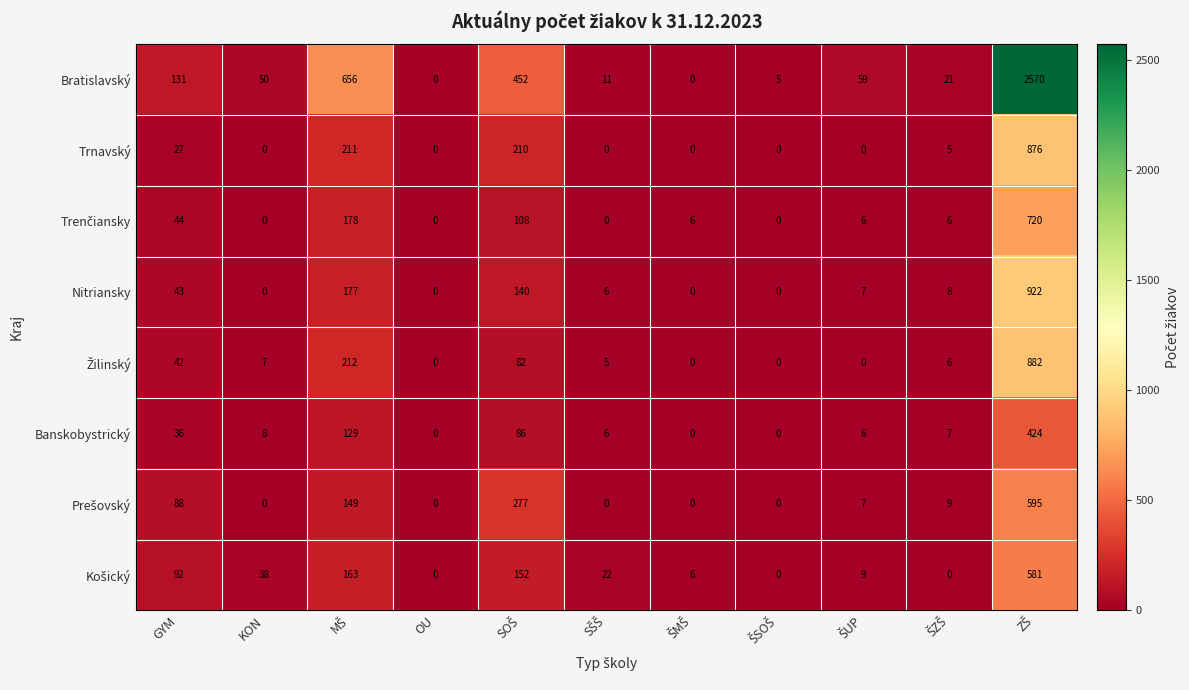

Which series has the largest total across all categories?

Bratislavský